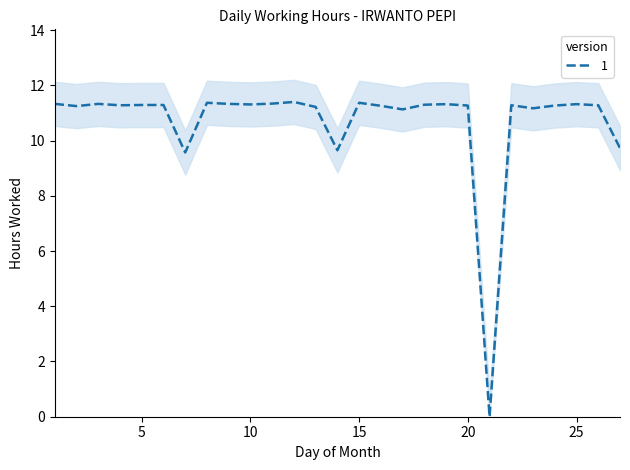

Rank the categories by value from lowest to highest.

21, 7, 14, 27, 17, 23, 13, 2, 16, 20, 24, 4, 22, 26, 5, 6, 18, 10, 19, 25, 1, 3, 9, 11, 8, 15, 12